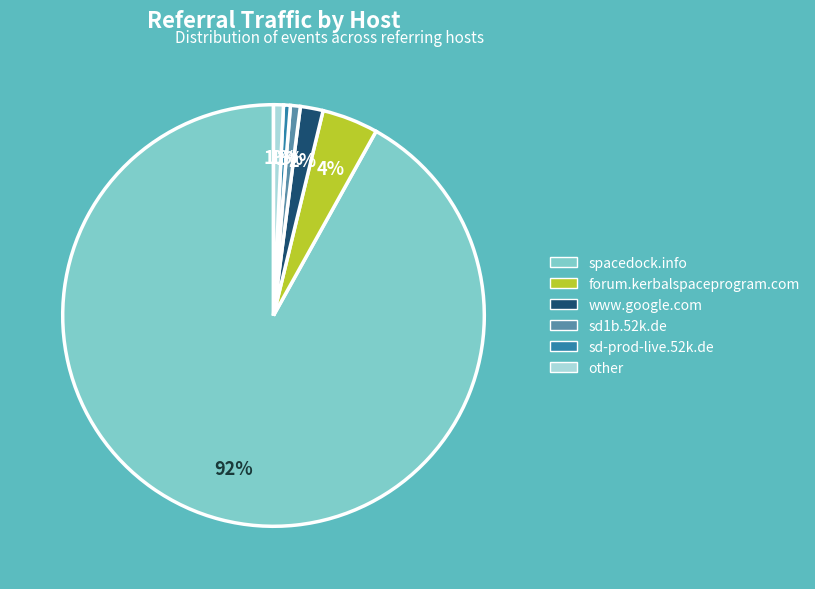

Which has a higher value, other or spacedock.info?

spacedock.info